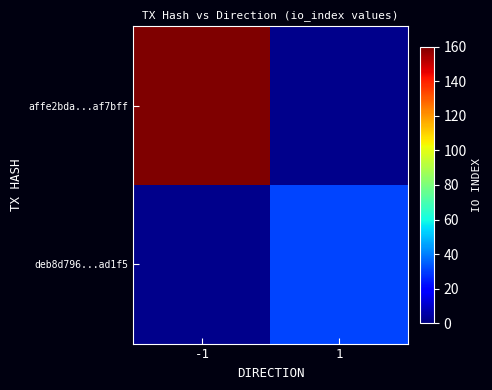

Between -1 and 1, which series saw the biggest shift?

affe2bda...af7bff